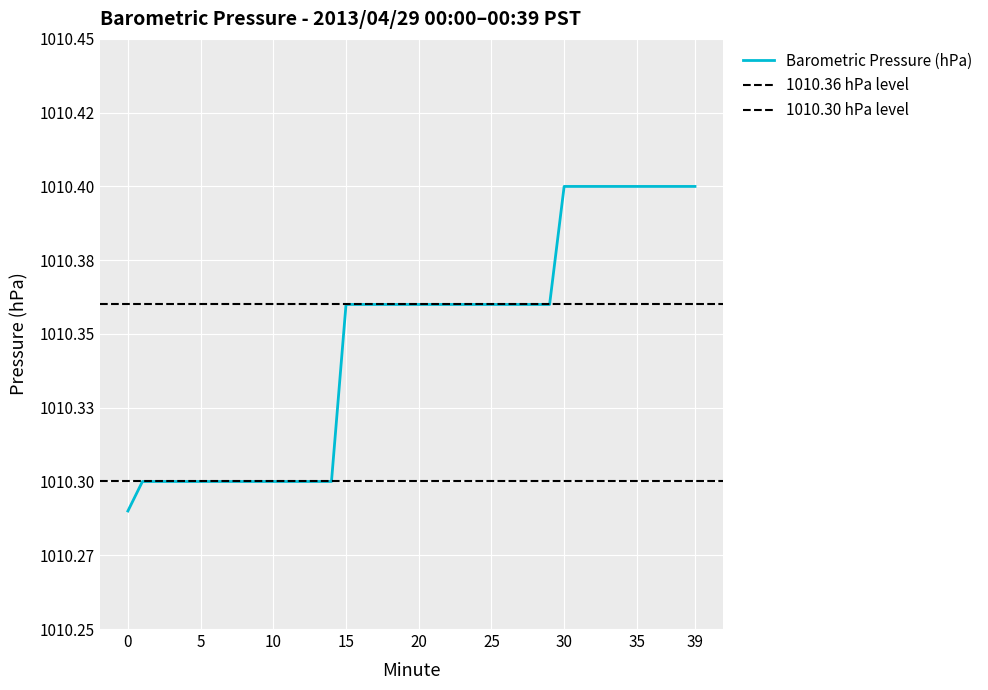

How many categories are shown in the chart?

40